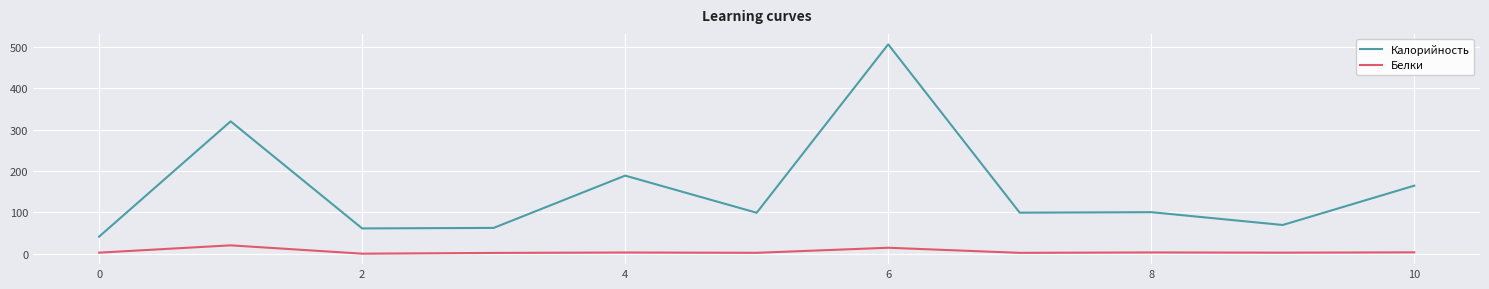

What is the difference between the maximum and second lowest values in the Калорийность series?

445.2